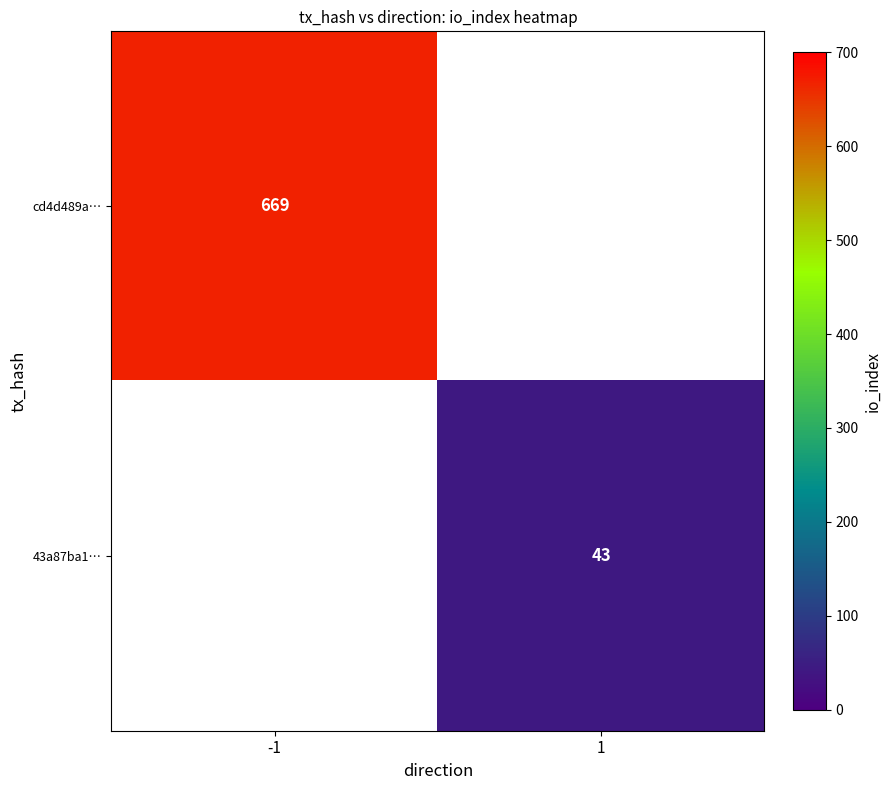

Is it true that 43a87ba1… equals 43 at 1?

True